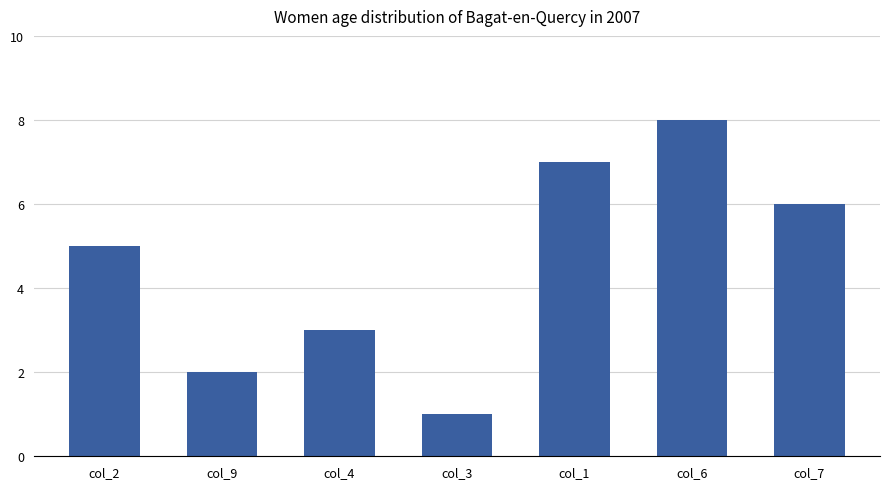

How many values are below 5?

3